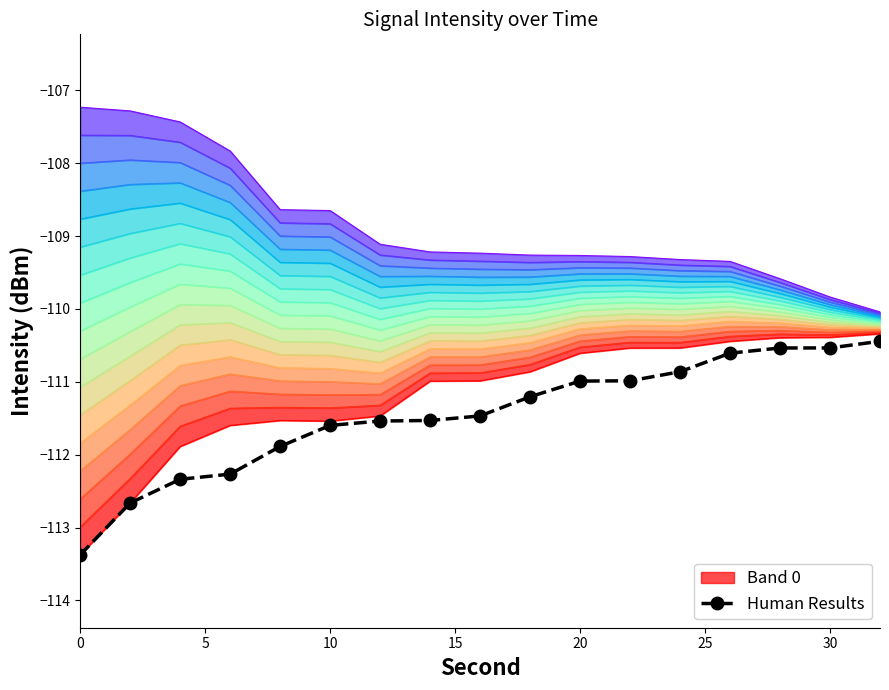

Is it true that Human Results equals -49.7 at 0?

False